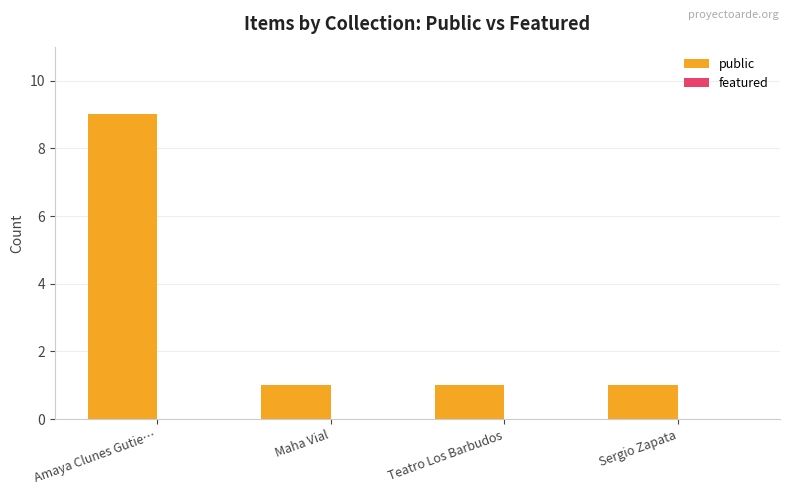

Which label corresponds to the largest value in the chart?

Amaya Clunes Gutie…